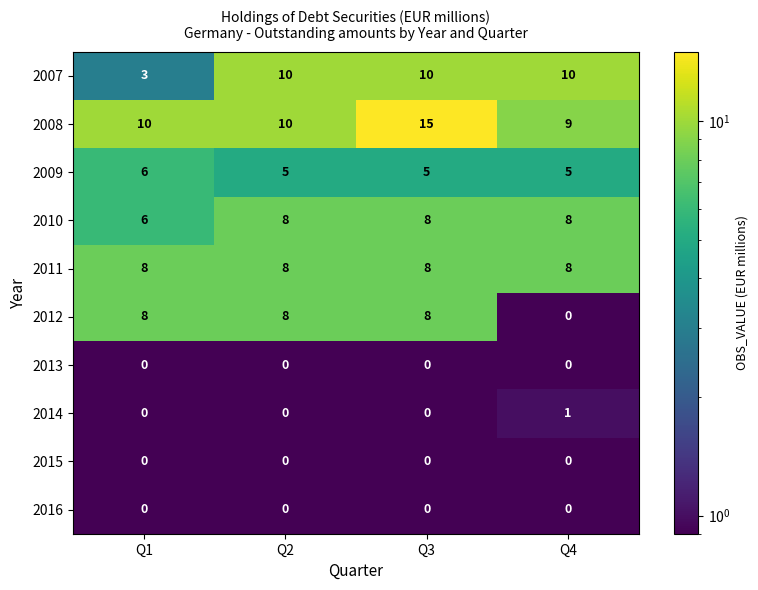

What is the minimum value shown in the chart?

0